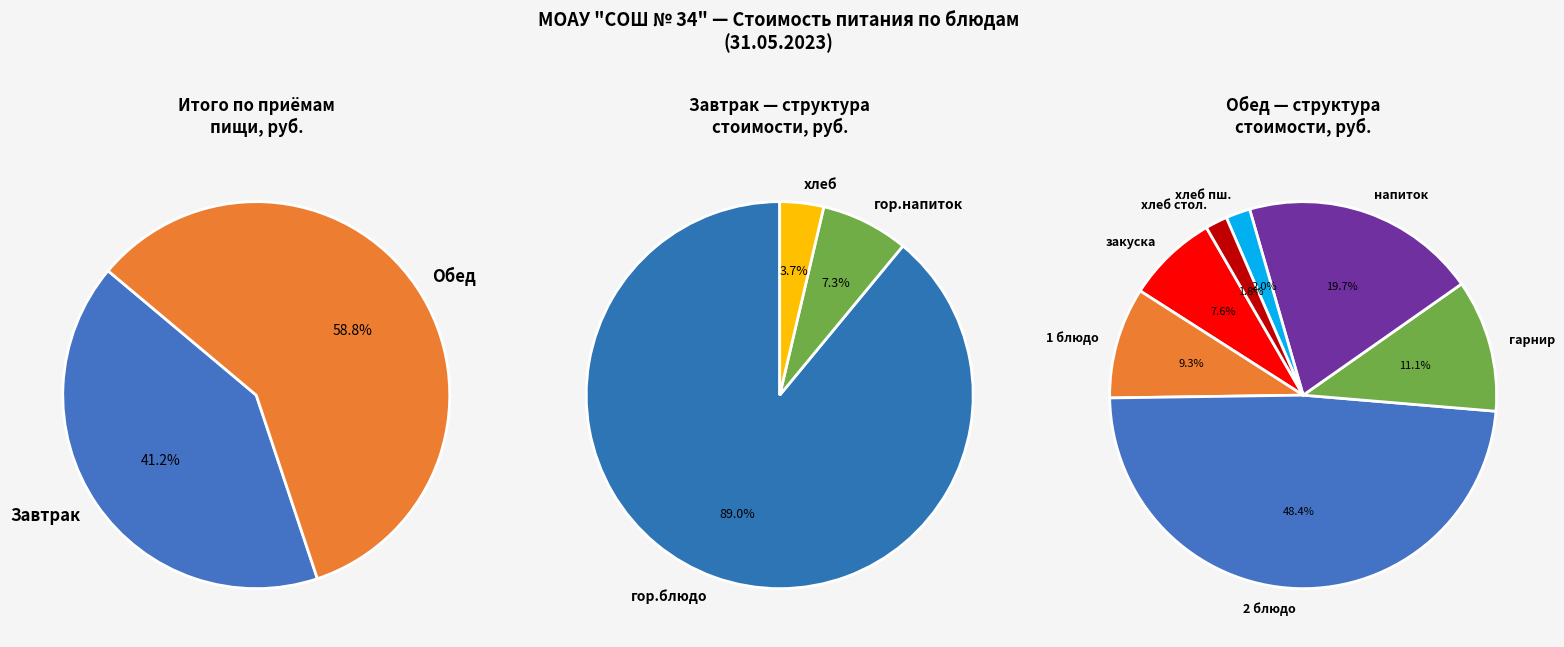

Does any single category account for the majority?

Yes